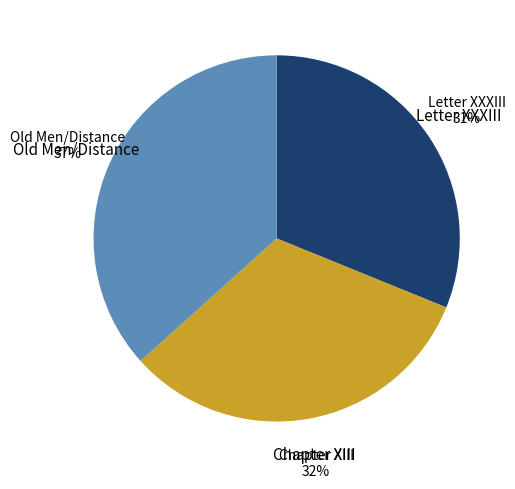

To the nearest percent, what is the difference between the largest and smallest slice percentages?

6%